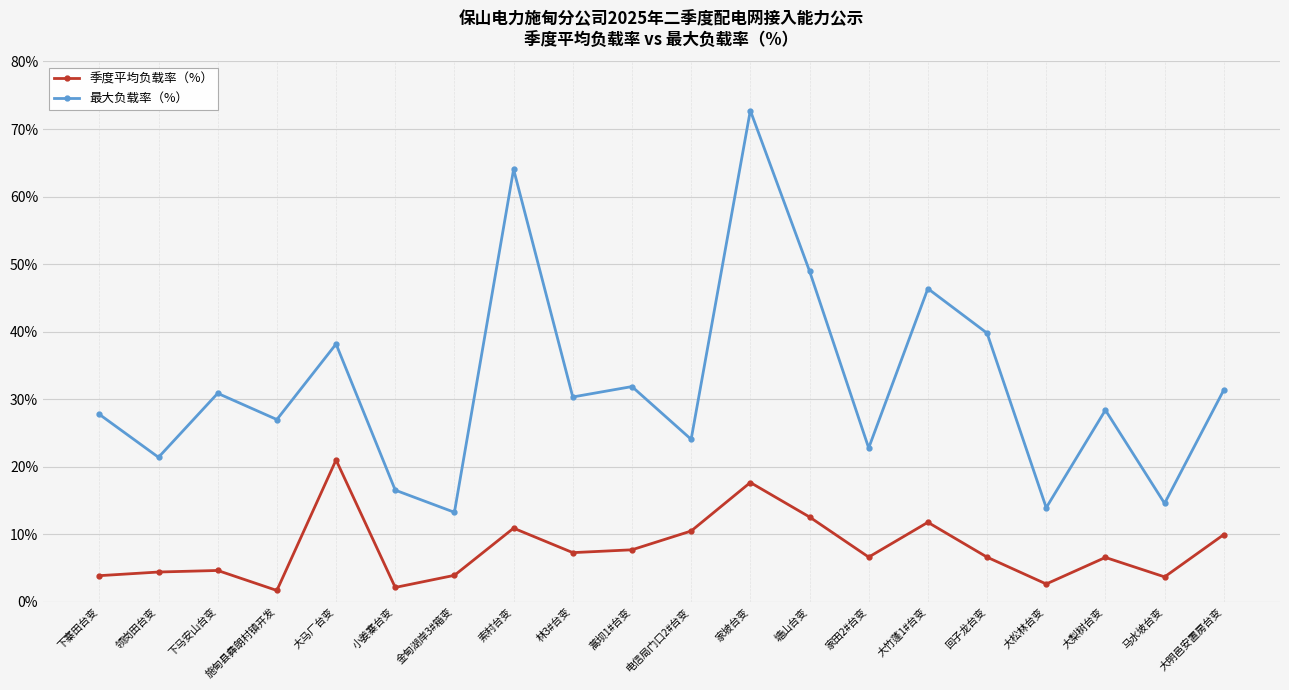

How many data points in 季度平均负载率（%） are above 6?

12